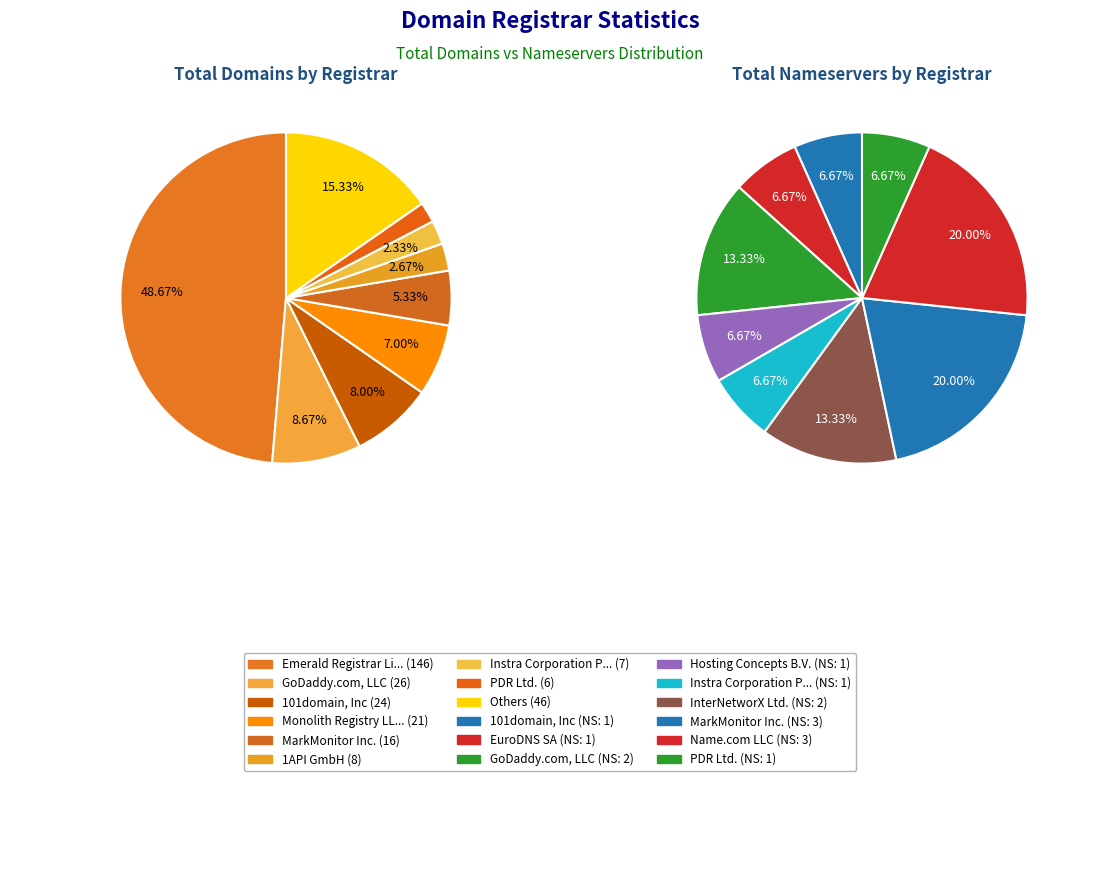

Which slice is the largest?

Emerald Registrar Limited